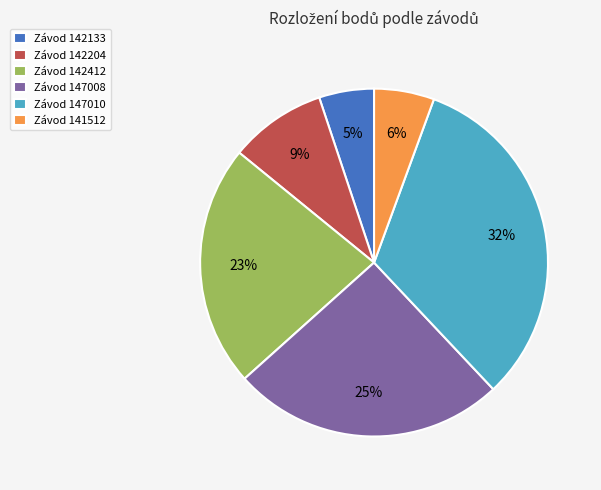

Is there any slice that represents more than half of the pie?

No